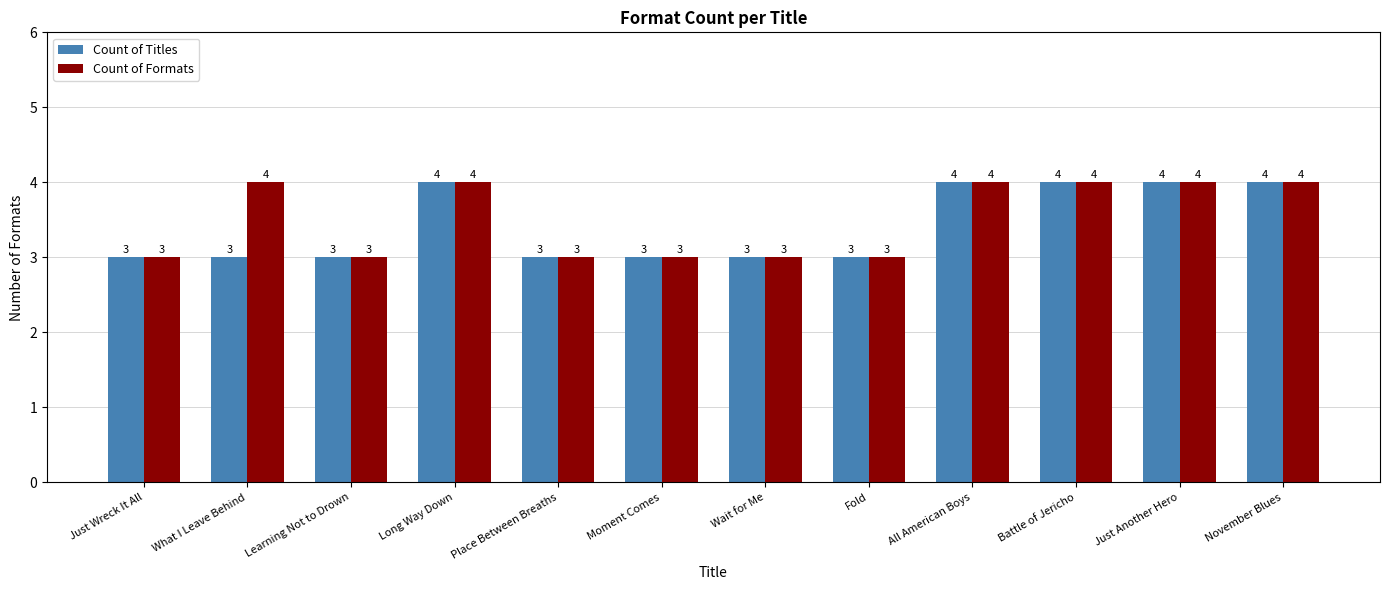

How many bars are there in each group?

2